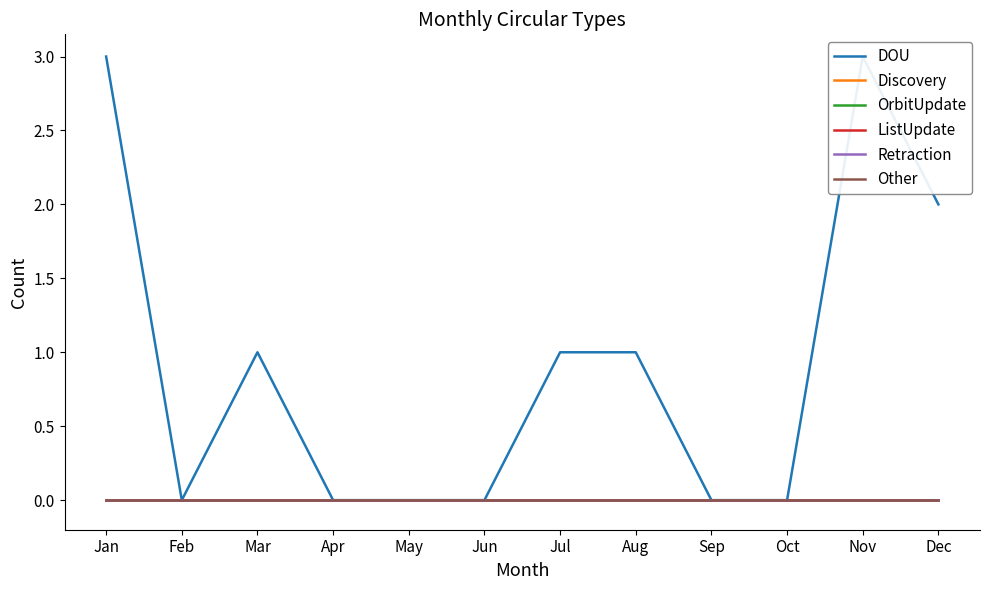

What are all the series names shown in the legend?

DOU, Discovery, OrbitUpdate, ListUpdate, Retraction, Other